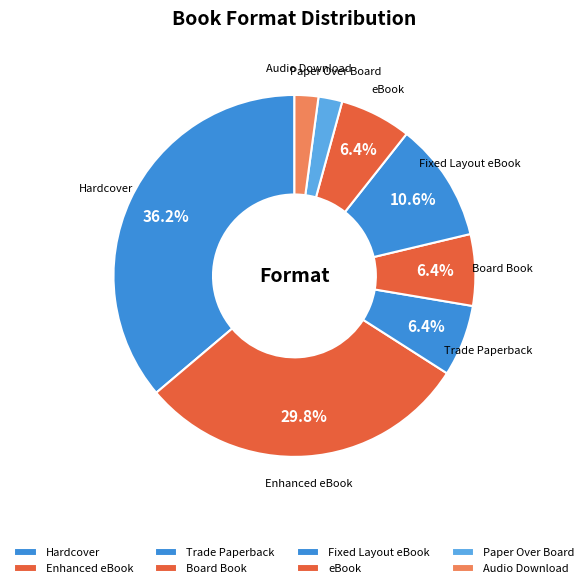

Which slice is the largest?

Hardcover